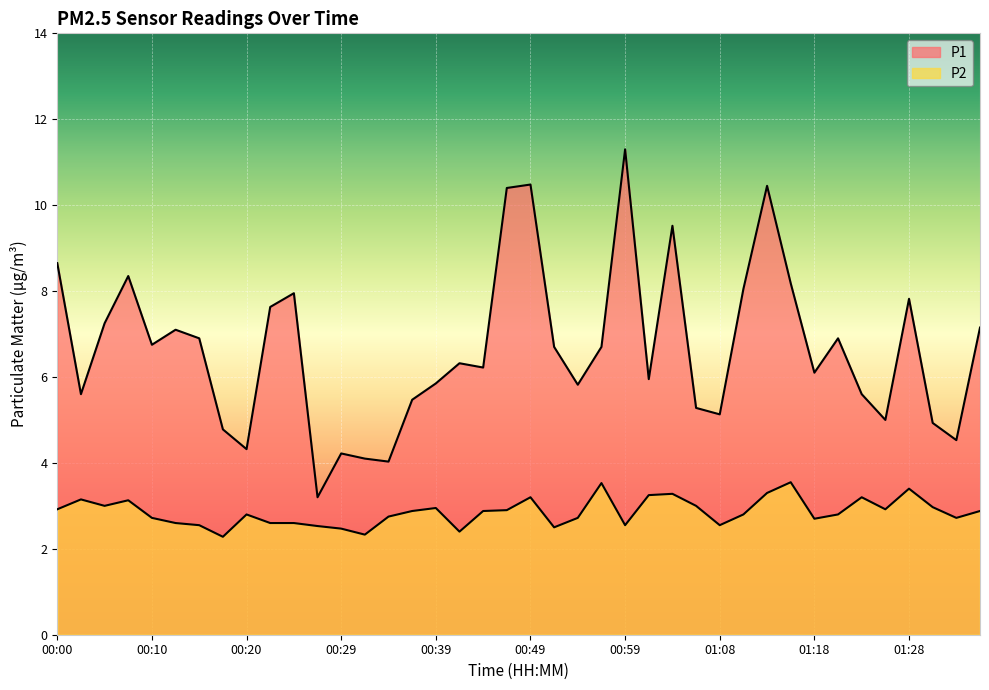

What are all the series names shown in the legend?

P1, P2